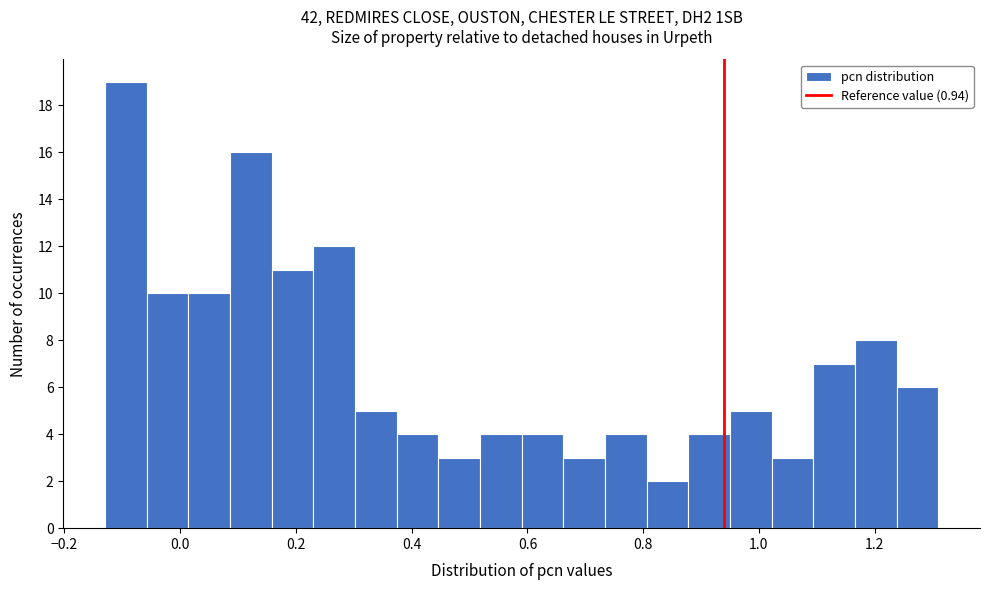

Around what value on the x-axis is the tallest bar? Give the approximate position of its centre, as read against the axis.

-0.10